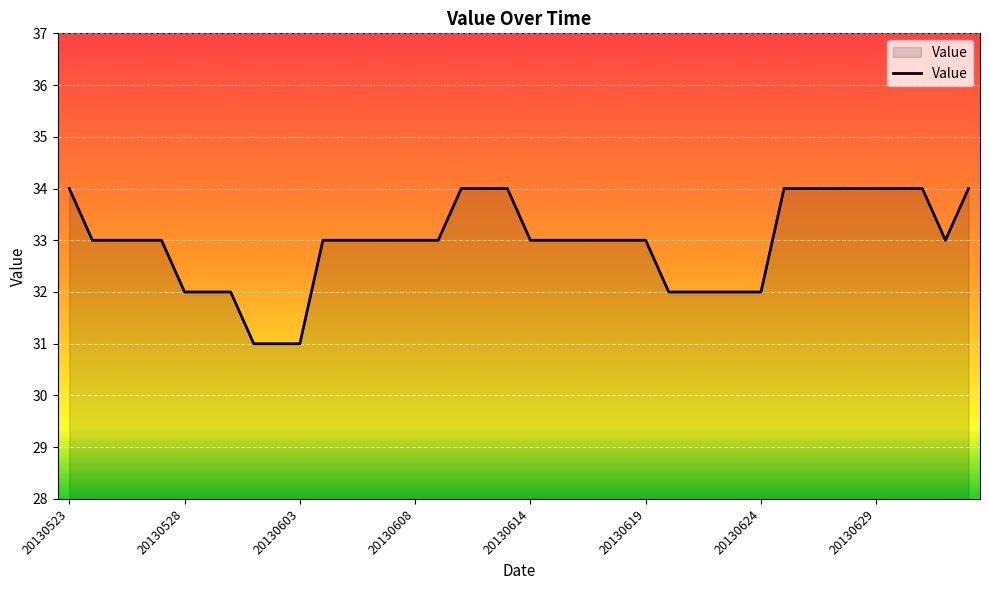

Does the chart display data point markers on the line(s)?

No